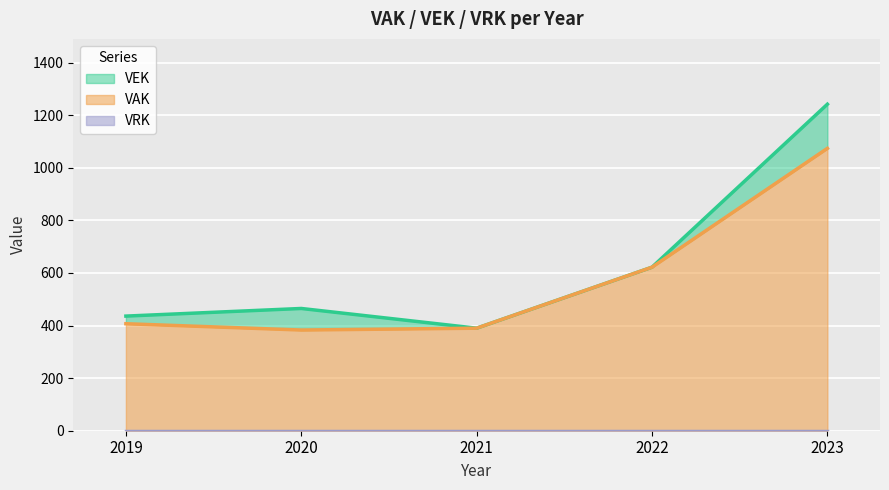

At which label is VAK closest to 728?

2022